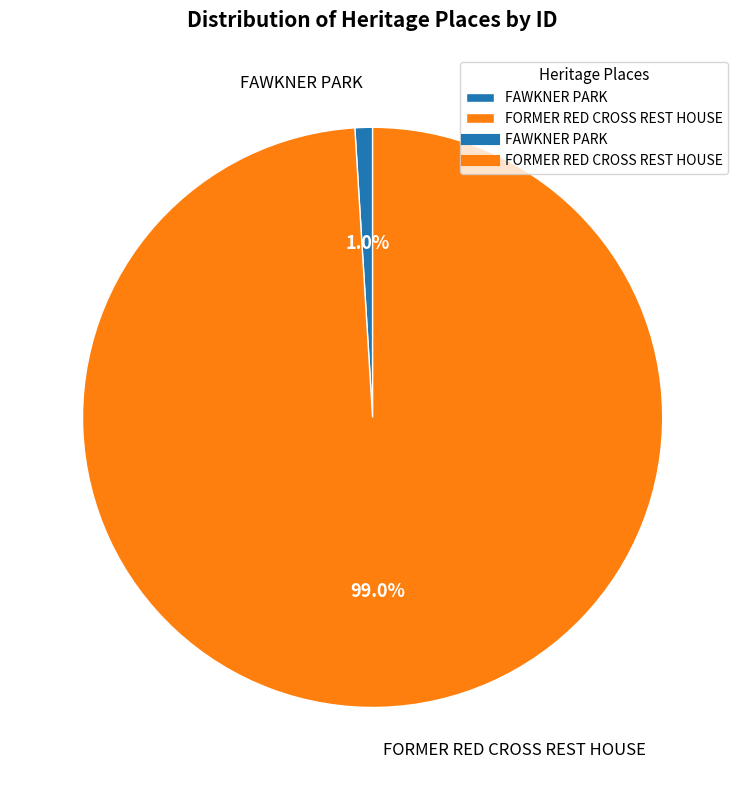

The FAWKNER PARK slice represents 11% of the pie. True or false?

False